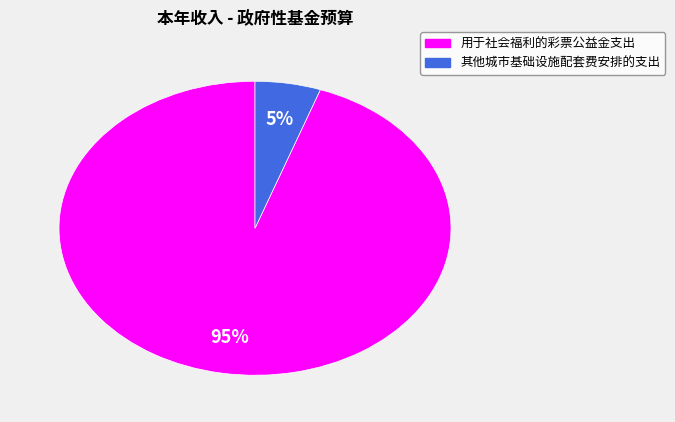

To the nearest percent, what is the combined percentage of 用于社会福利的彩票公益金支出 and 其他城市基础设施配套费安排的支出?

100%